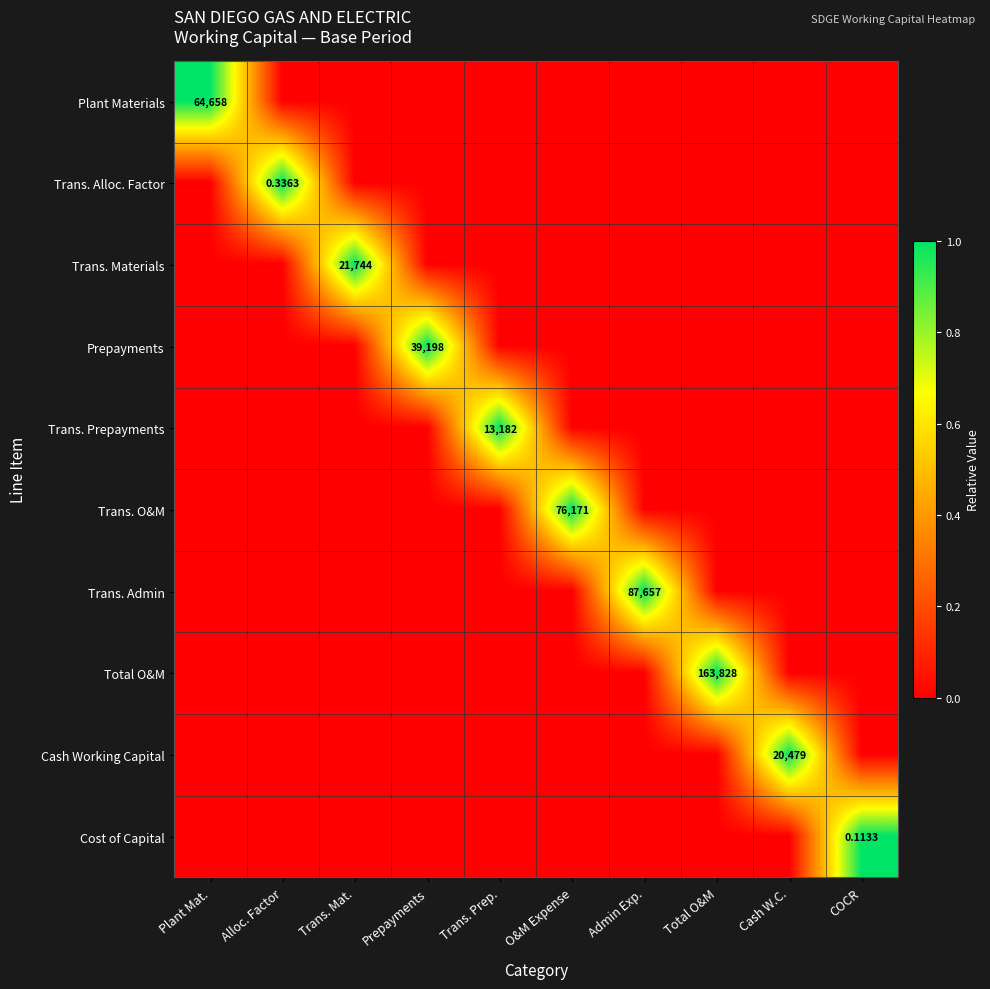

How many values in the Trans. O&M series exceed 0?

1